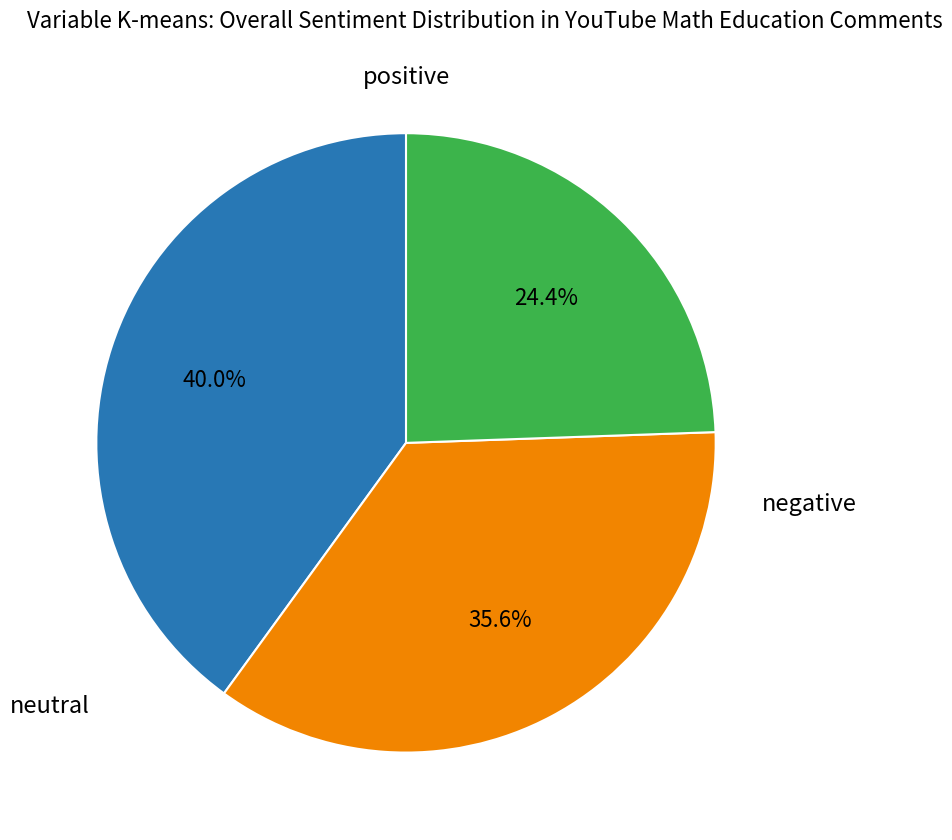

Does any single category account for the majority?

No